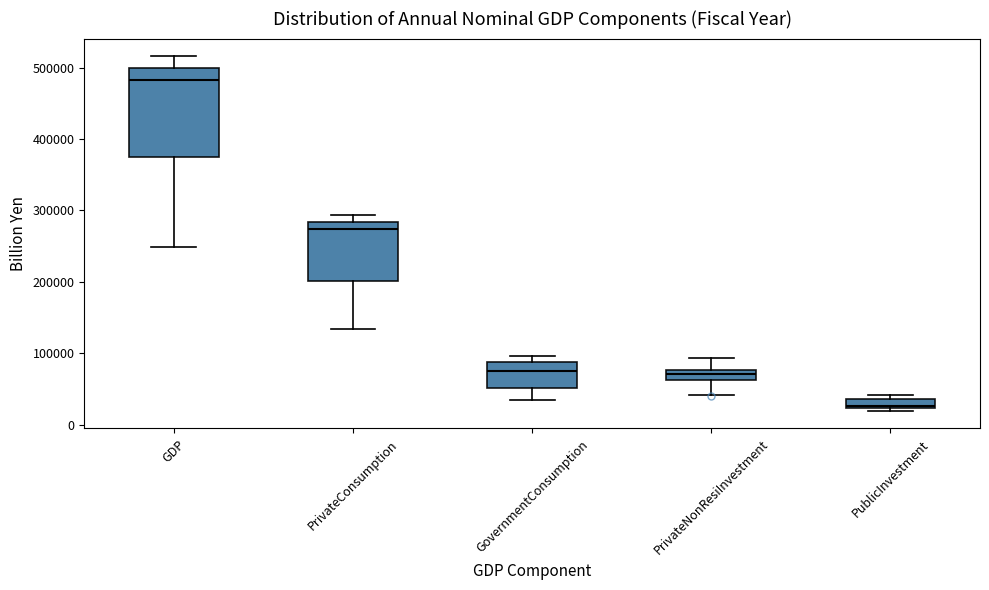

Which box is the tallest, from its lower edge to its upper edge?

GDP